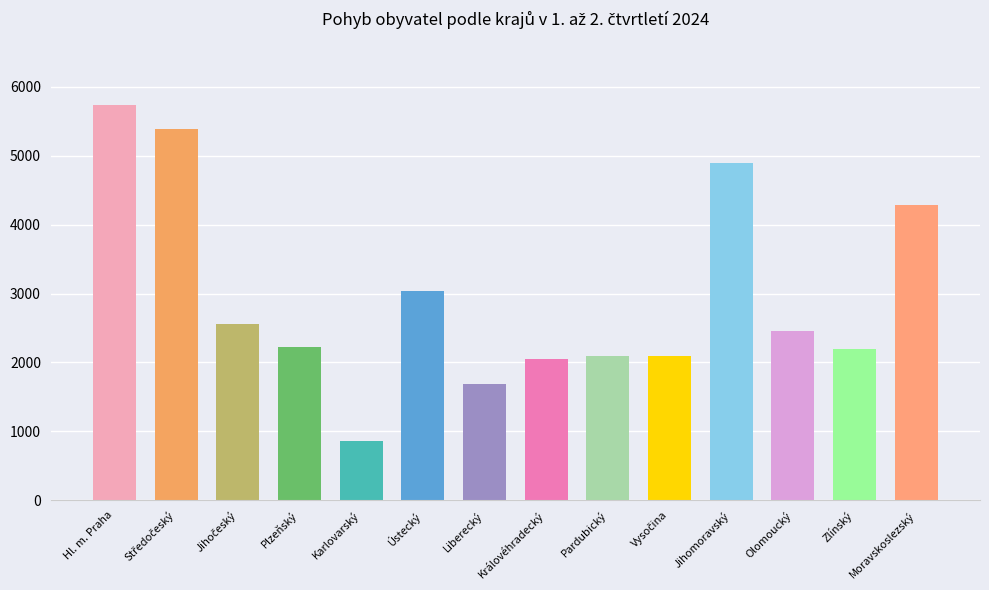

Which category has the lowest value across all series?

Karlovarský